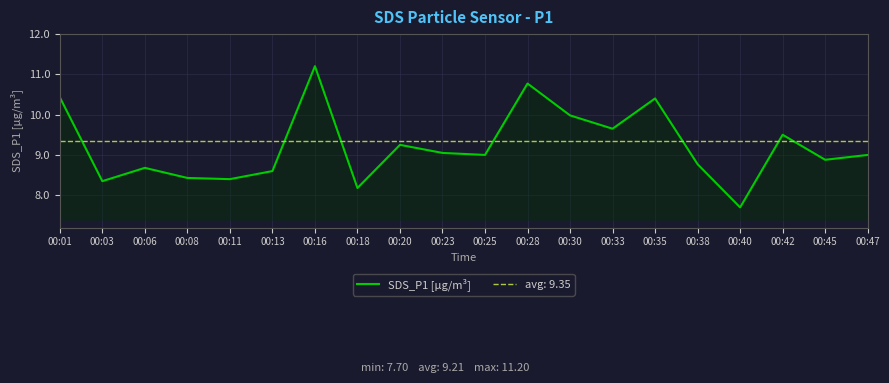

Reading left to right, what are all the values shown in this chart?

10.4	8.3	8.7	8.4	8.4	8.6	11.2	8.2	9.2	9.1	9.0	10.8	10.0	9.7	10.4	8.8	7.7	9.5	8.9	9.0